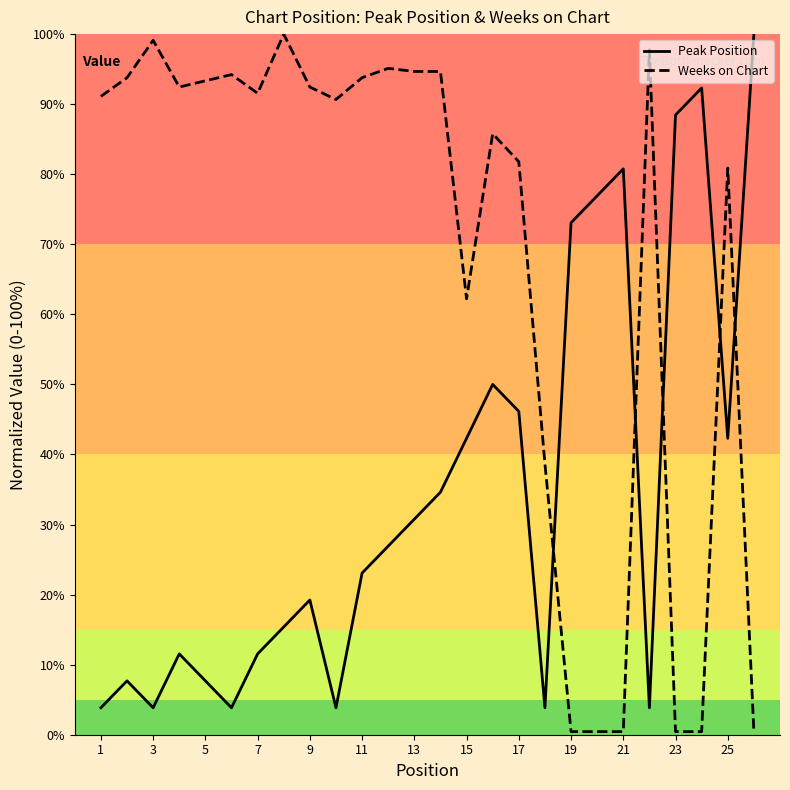

Which series has the largest total across all categories?

Weeks on Chart